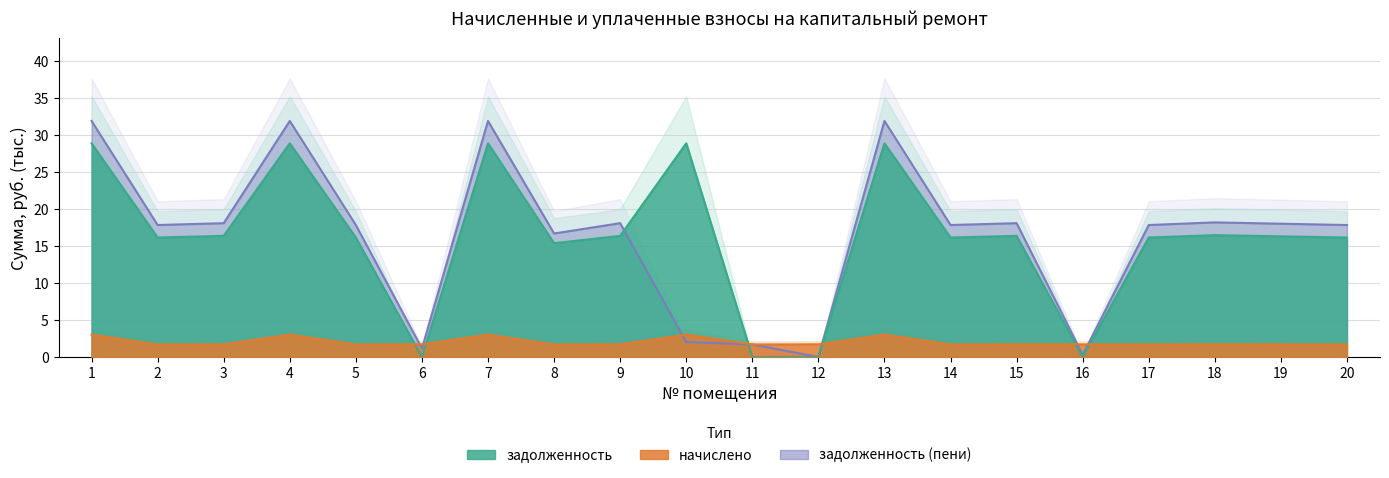

What is the value of the задолженность point at the 2nd from the left?

16.1